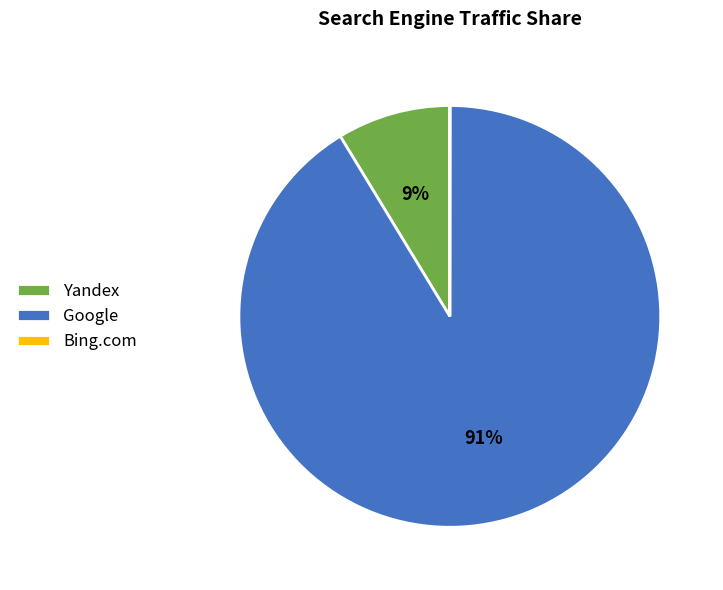

True or false: Google accounts for 99% of the total.

False